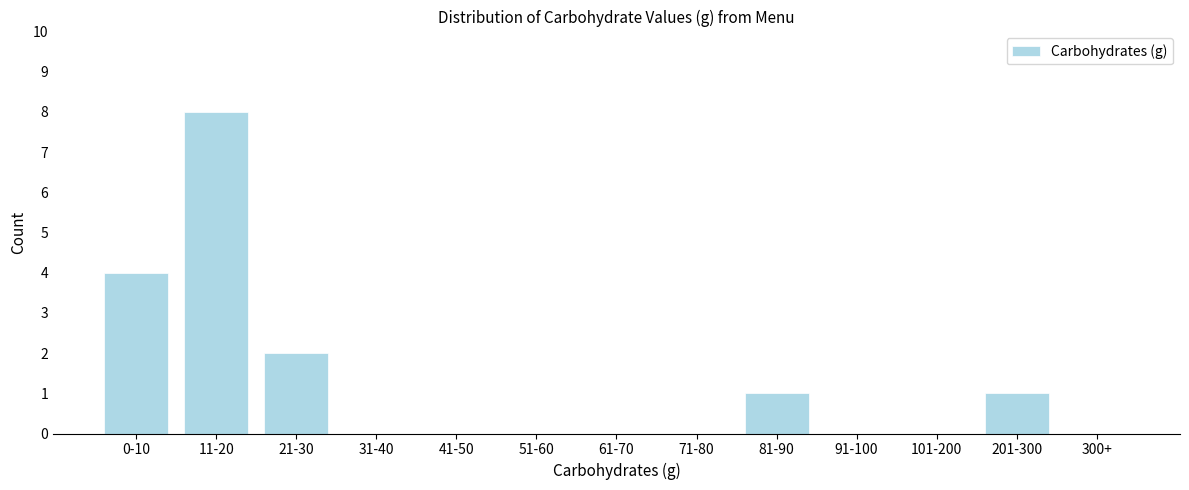

Reading left to right, extract all data points from this chart.

0-10=4	11-20=8	21-30=2	31-40=0	41-50=0	51-60=0	61-70=0	71-80=0	81-90=1	91-100=0	101-200=0	201-300=1	300+=0